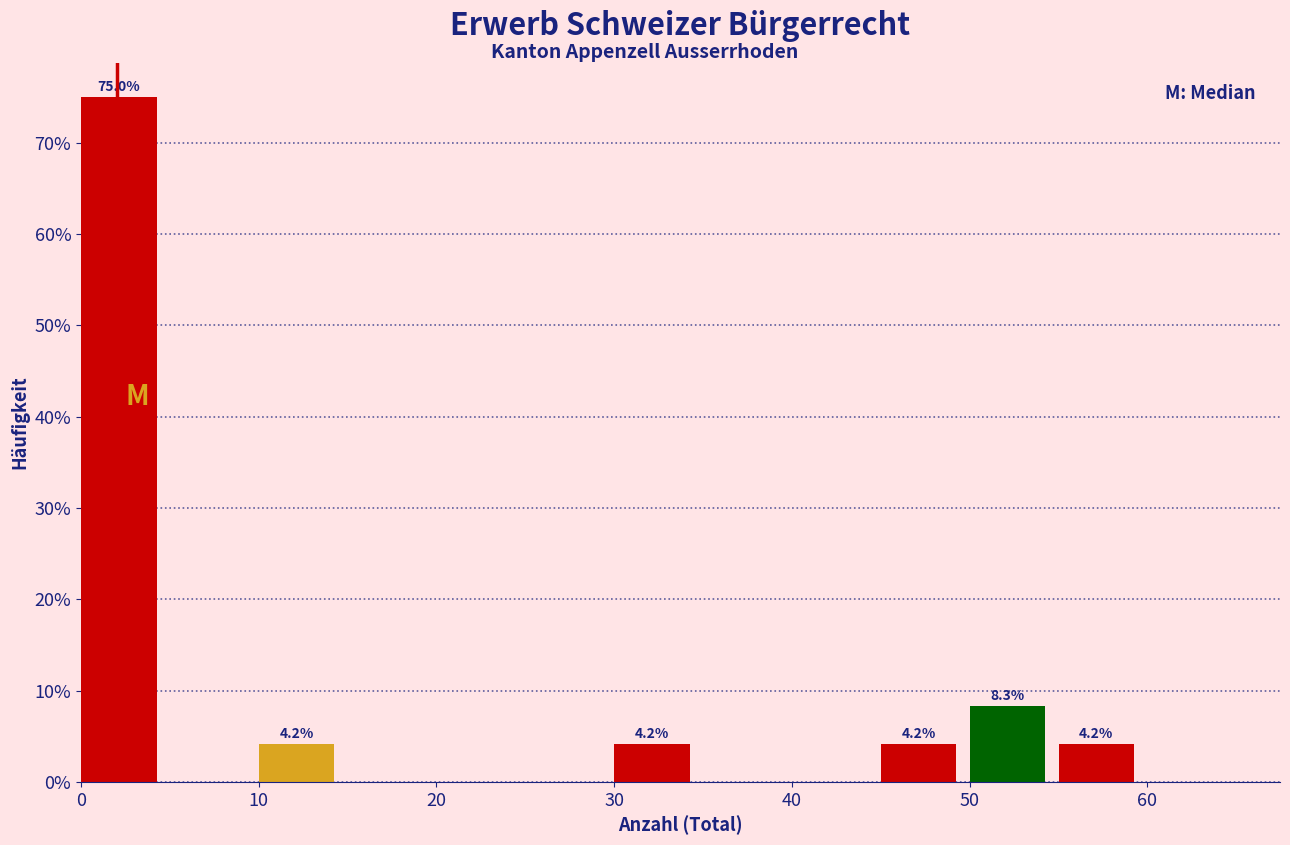

Which range on the x-axis has the tallest bar?

0 to 5